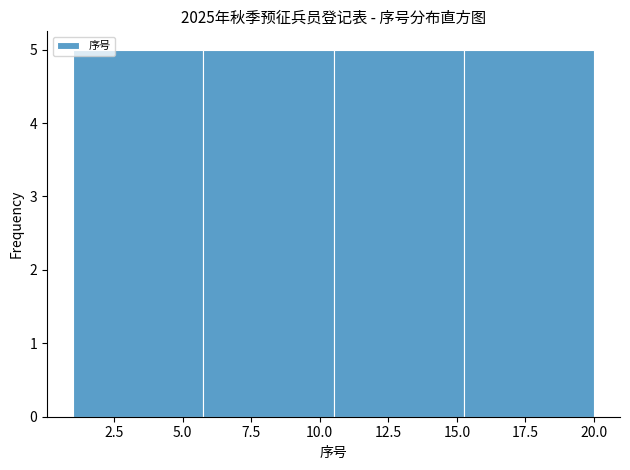

Reading left to right, list every bar in this chart as the range it spans on the x-axis followed by its height. Neither the bar edges nor the heights are printed on the chart, so give them approximately, as read against the axes.

1.00 to 5.75: 5
5.75 to 10.50: 5
10.50 to 15.25: 5
15.25 to 20.00: 5